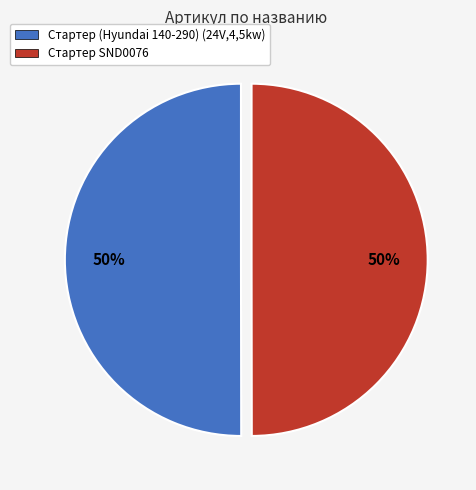

True or false: Стартер SND0076 accounts for 35% of the total.

False